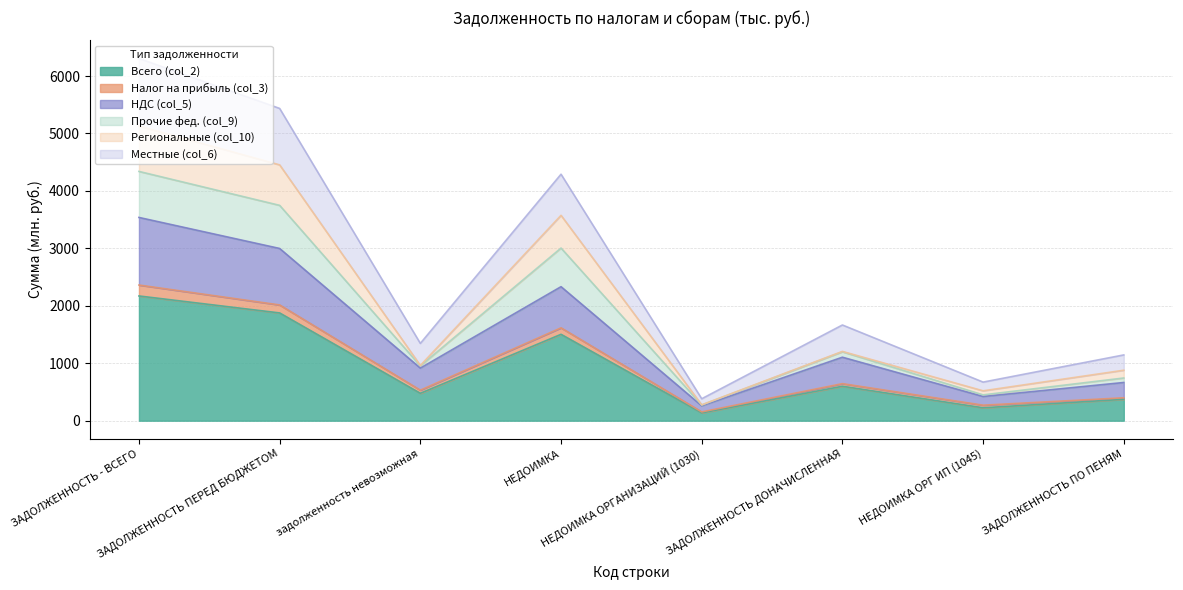

What is the average value of the Всего (col_2) series?

920.3